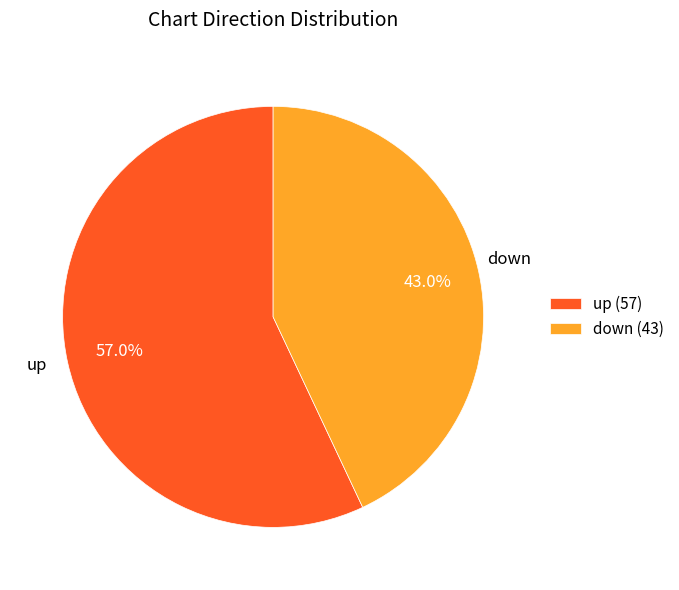

Combined, do down and up account for over 50%?

Yes